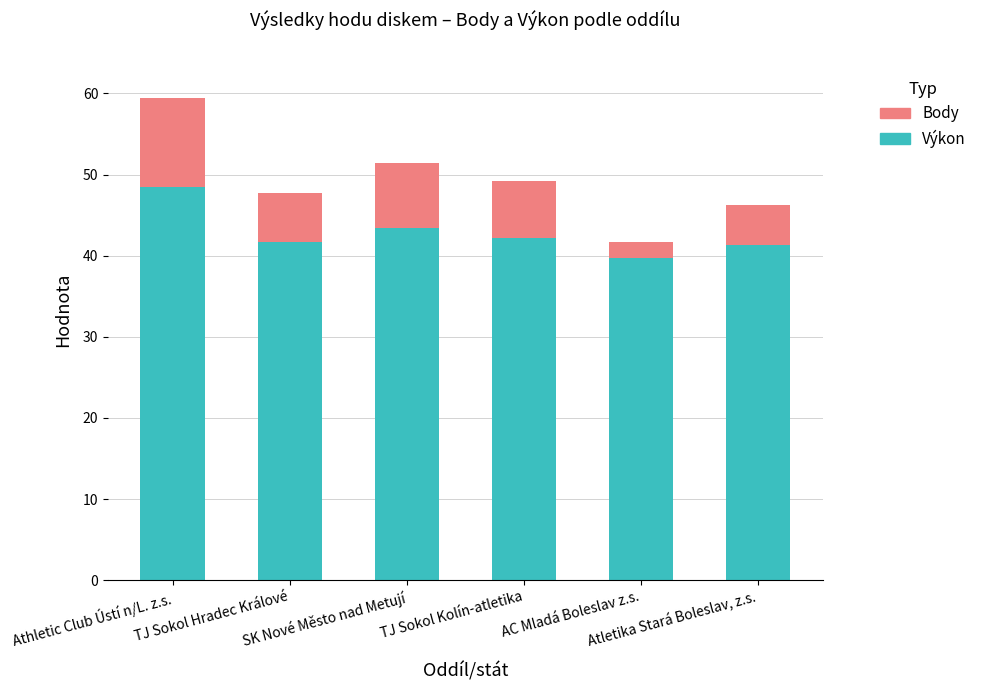

What is the difference between the second highest and second lowest values in the Výkon series?

2.1